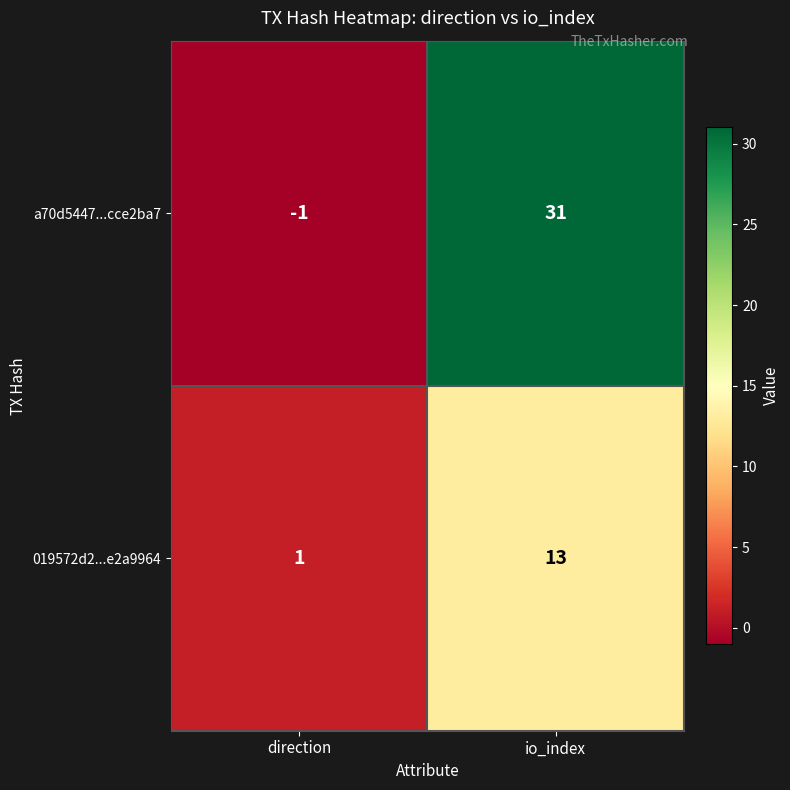

Count the number of categories in the chart.

2